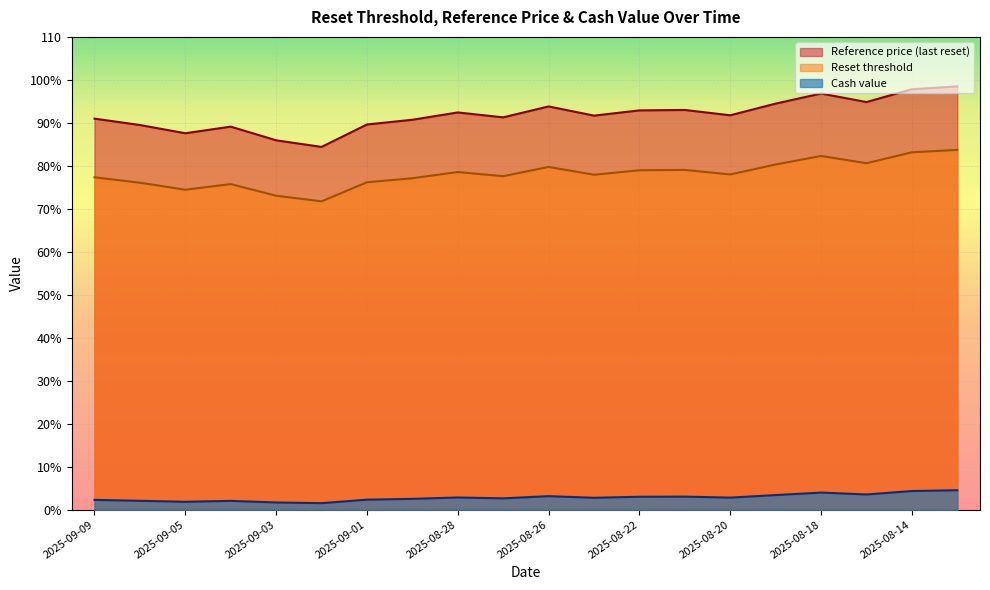

Between 2025-08-18 and 2025-08-15, which series saw the biggest shift?

Reset threshold